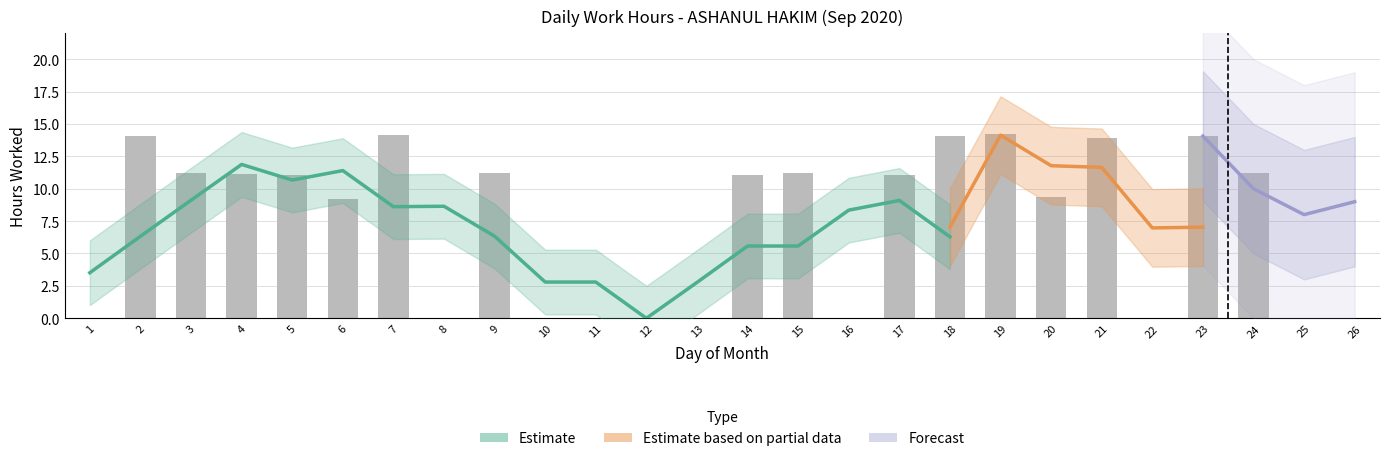

At which label does the data first exceed 11?

2